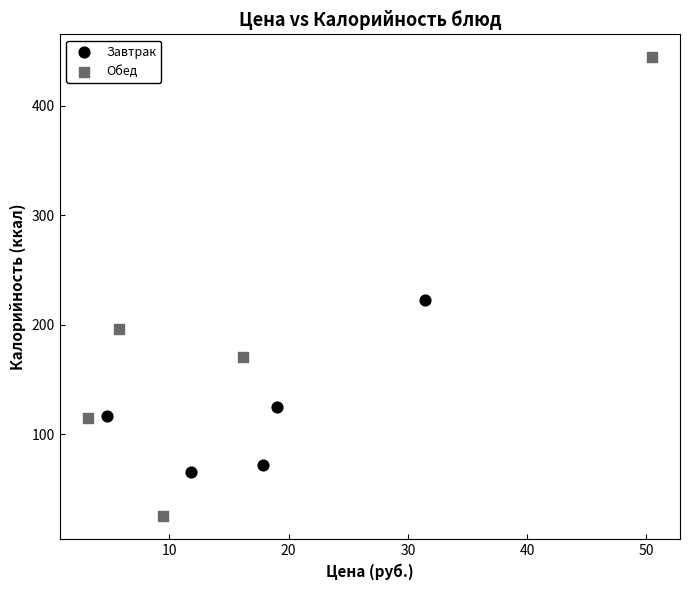

What are all the series names shown in the legend?

Завтрак, Обед